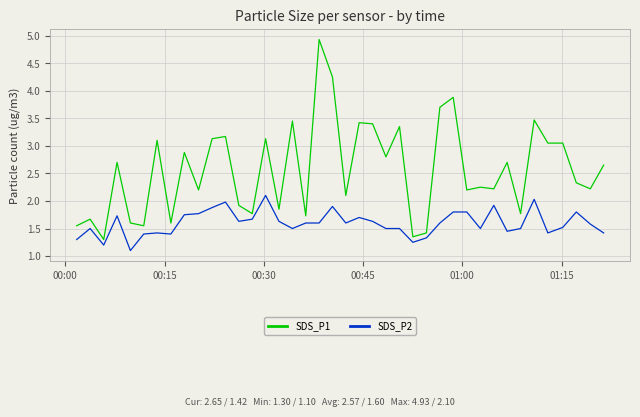

Which series has the largest range (max minus min)?

SDS_P1